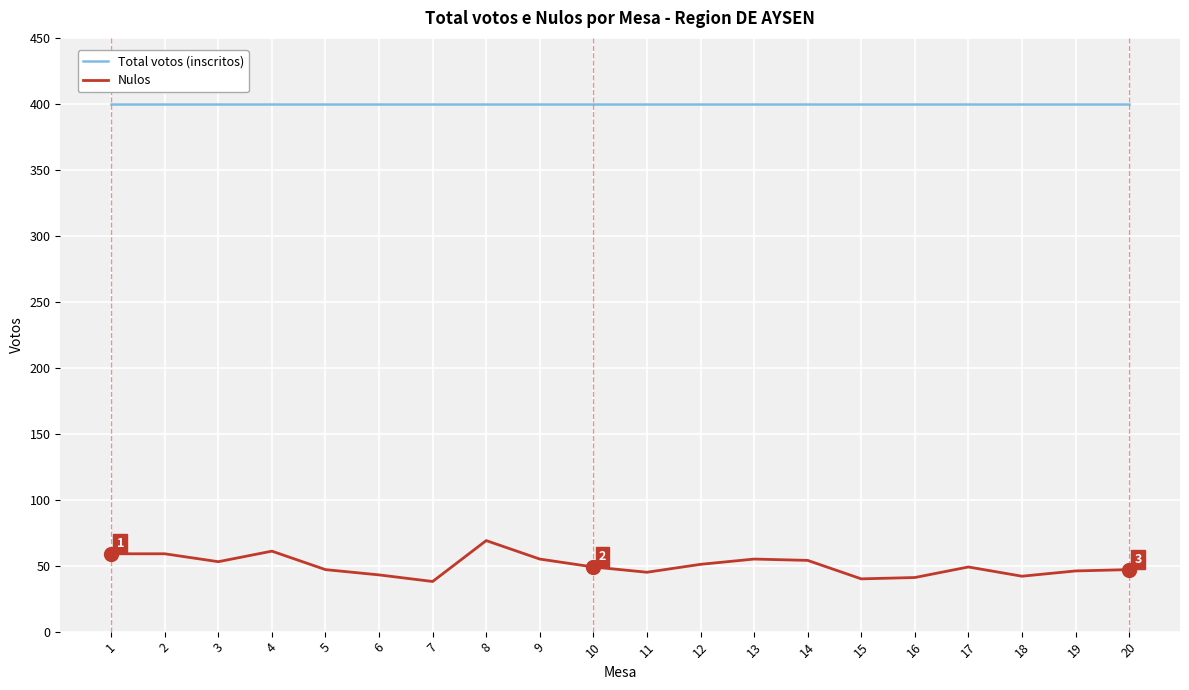

The Total votos (inscritos) series shows 400 at 19. True or false?

True